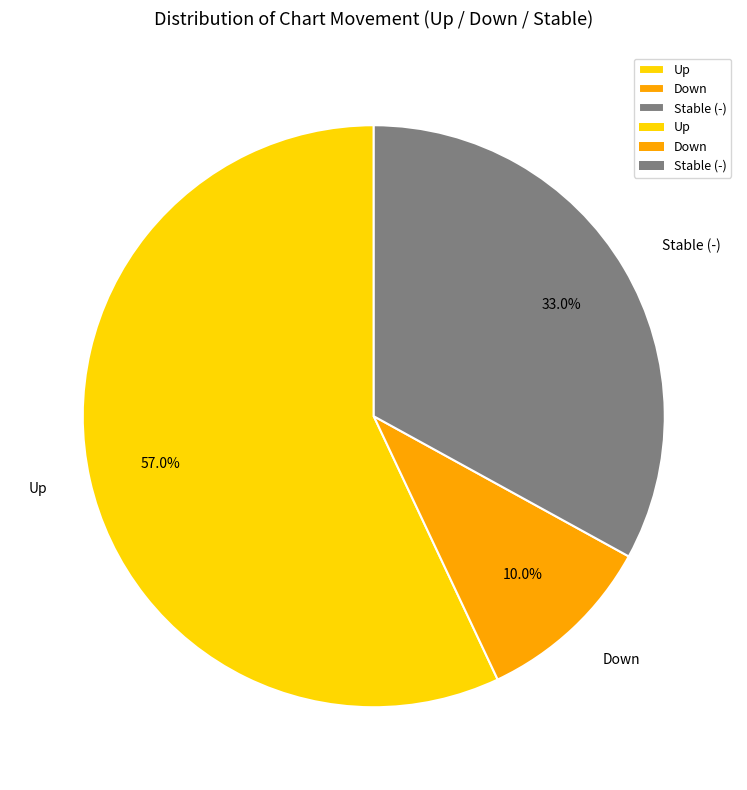

Between Down and Stable (-), which is larger?

Stable (-)